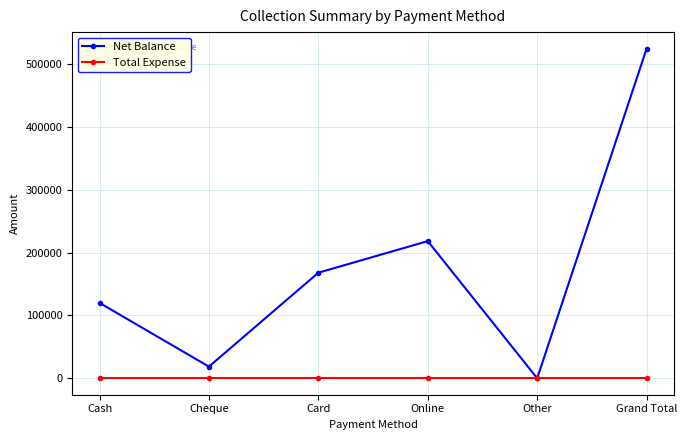

What is the maximum value for Net Balance?

524800